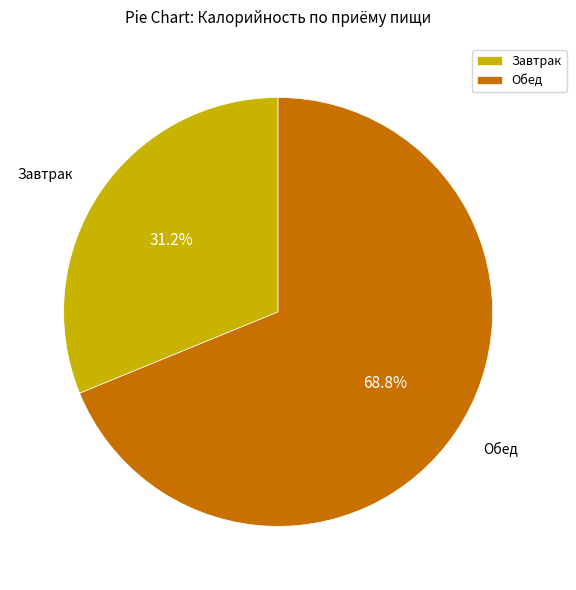

How many slices are in this pie chart?

2